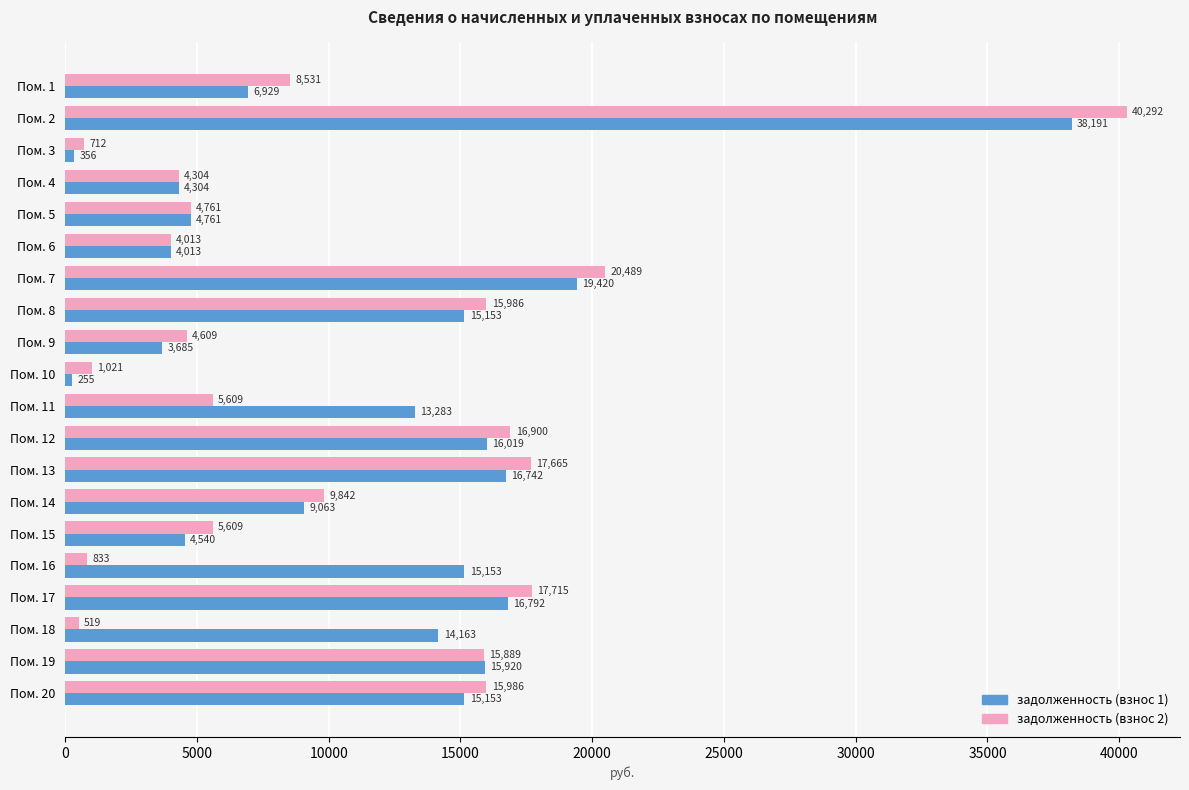

What are all the series names shown in the legend?

задолженность (взнос 1), задолженность (взнос 2)